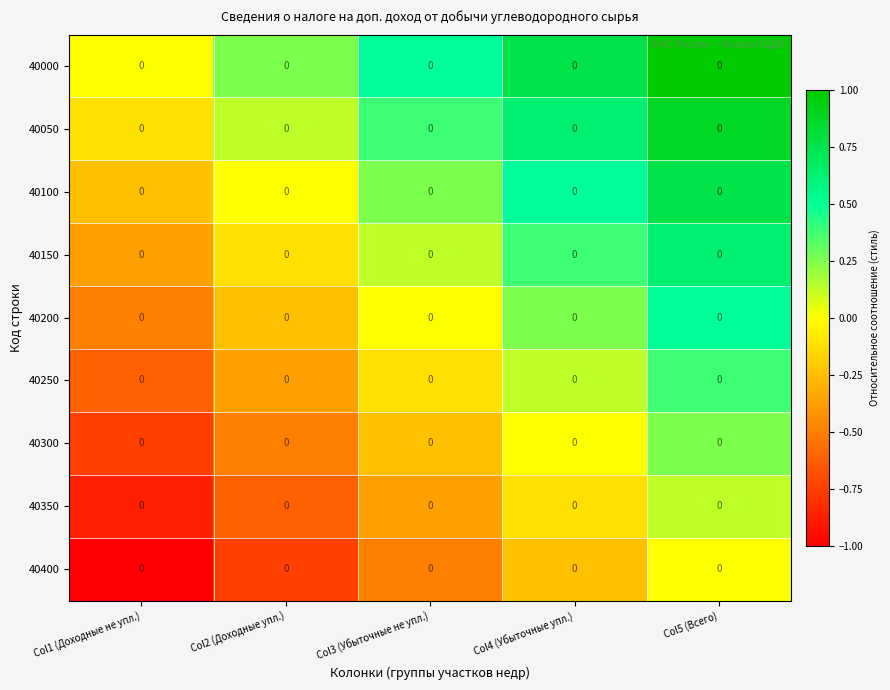

Reading left to right, transcribe all the data shown in this chart.

40000: Col1 (Доходные не упл.)=0.0	Col2 (Доходные упл.)=0.0	Col3 (Убыточные не упл.)=0.0	Col4 (Убыточные упл.)=0.0	Col5 (Всего)=0.0
40050: Col1 (Доходные не упл.)=0.0	Col2 (Доходные упл.)=0.0	Col3 (Убыточные не упл.)=0.0	Col4 (Убыточные упл.)=0.0	Col5 (Всего)=0.0
40100: Col1 (Доходные не упл.)=0.0	Col2 (Доходные упл.)=0.0	Col3 (Убыточные не упл.)=0.0	Col4 (Убыточные упл.)=0.0	Col5 (Всего)=0.0
40150: Col1 (Доходные не упл.)=0.0	Col2 (Доходные упл.)=0.0	Col3 (Убыточные не упл.)=0.0	Col4 (Убыточные упл.)=0.0	Col5 (Всего)=0.0
40200: Col1 (Доходные не упл.)=0.0	Col2 (Доходные упл.)=0.0	Col3 (Убыточные не упл.)=0.0	Col4 (Убыточные упл.)=0.0	Col5 (Всего)=0.0
40250: Col1 (Доходные не упл.)=0.0	Col2 (Доходные упл.)=0.0	Col3 (Убыточные не упл.)=0.0	Col4 (Убыточные упл.)=0.0	Col5 (Всего)=0.0
40300: Col1 (Доходные не упл.)=0.0	Col2 (Доходные упл.)=0.0	Col3 (Убыточные не упл.)=0.0	Col4 (Убыточные упл.)=0.0	Col5 (Всего)=0.0
40350: Col1 (Доходные не упл.)=0.0	Col2 (Доходные упл.)=0.0	Col3 (Убыточные не упл.)=0.0	Col4 (Убыточные упл.)=0.0	Col5 (Всего)=0.0
40400: Col1 (Доходные не упл.)=0.0	Col2 (Доходные упл.)=0.0	Col3 (Убыточные не упл.)=0.0	Col4 (Убыточные упл.)=0.0	Col5 (Всего)=0.0